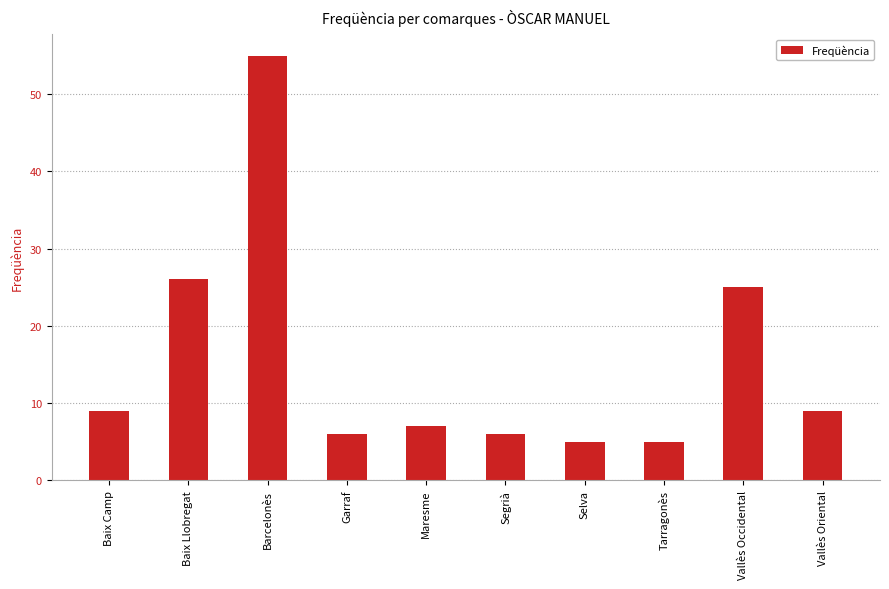

What is the value of the 4th bar from the left?

6